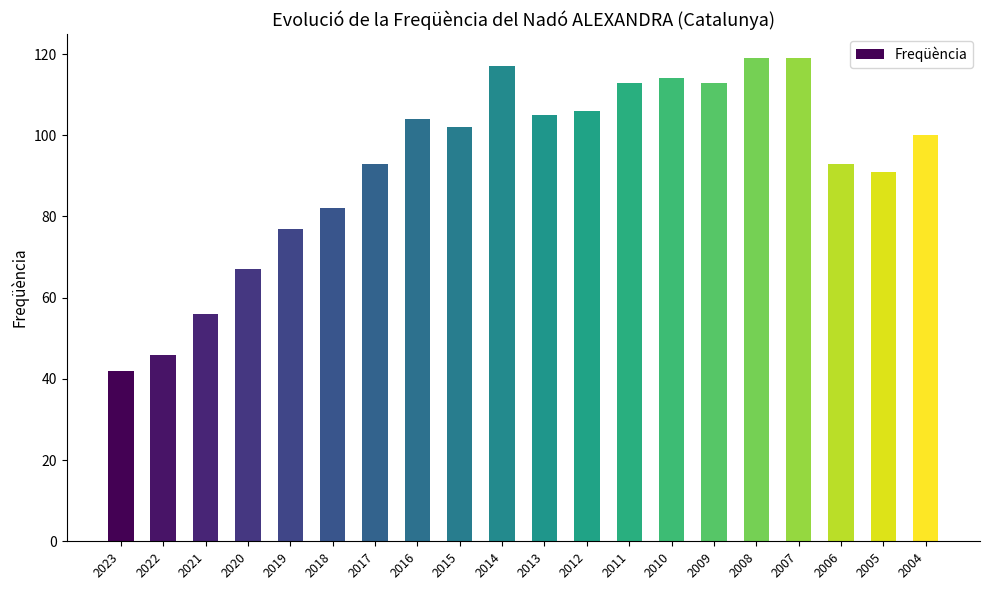

What is the ratio of the value at 2010 to the value at 2006?

1.2